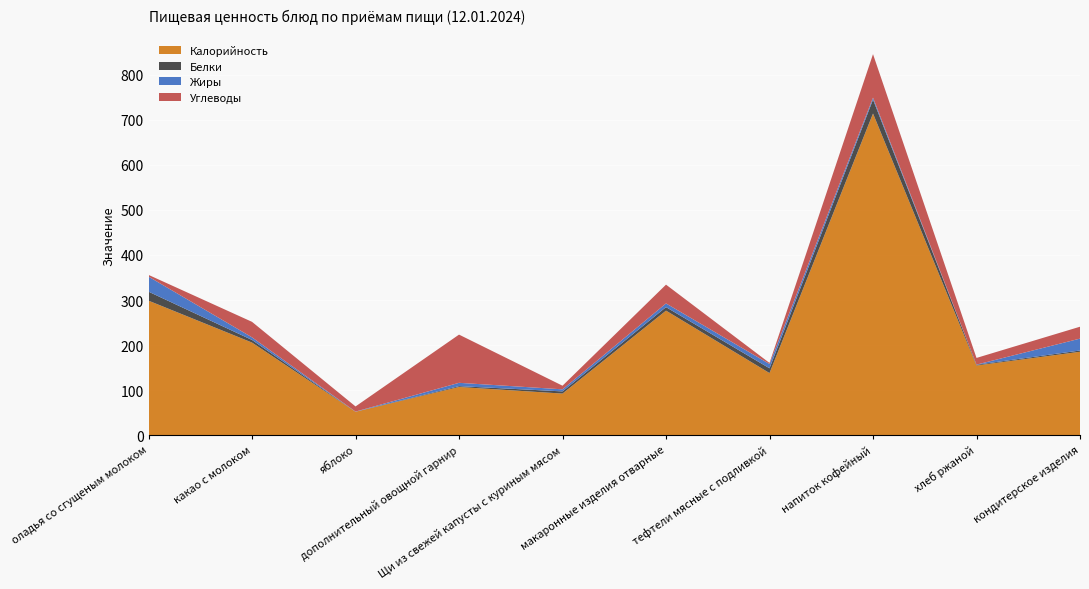

Reading left to right, list all the values displayed in this chart.

Калорийность: 298.6	205.6	52.0	107.0	92.4	276.5	137.9	714.0	154.7	185.2
Белки: 20.0	5.8	0.3	1.9	4.8	7.8	10.6	30.9	1.7	2.8
Жиры: 33.4	5.8	0.2	7.3	4.6	8.2	9.5	4.4	0.3	26.4
Углеводы: 3.8	34.4	11.4	107.0	8.0	41.7	2.4	96.5	14.8	26.4